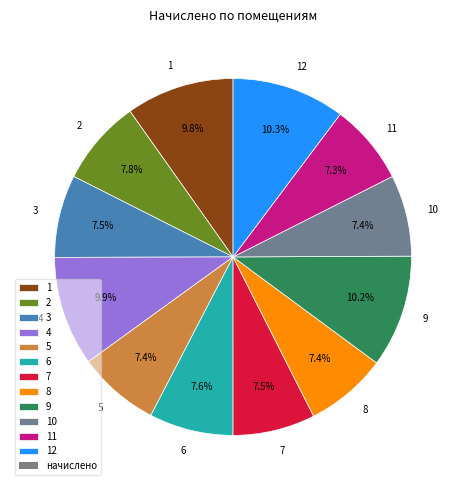

What is the total percentage of 12 and 4?

20.2%